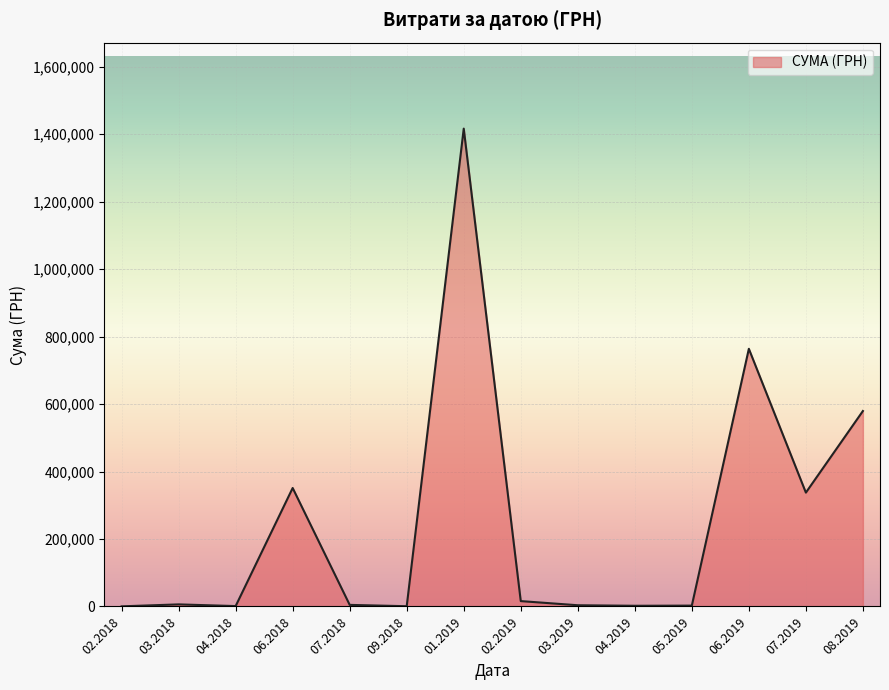

The value at 08.2019 is 187969.0. True or false?

False